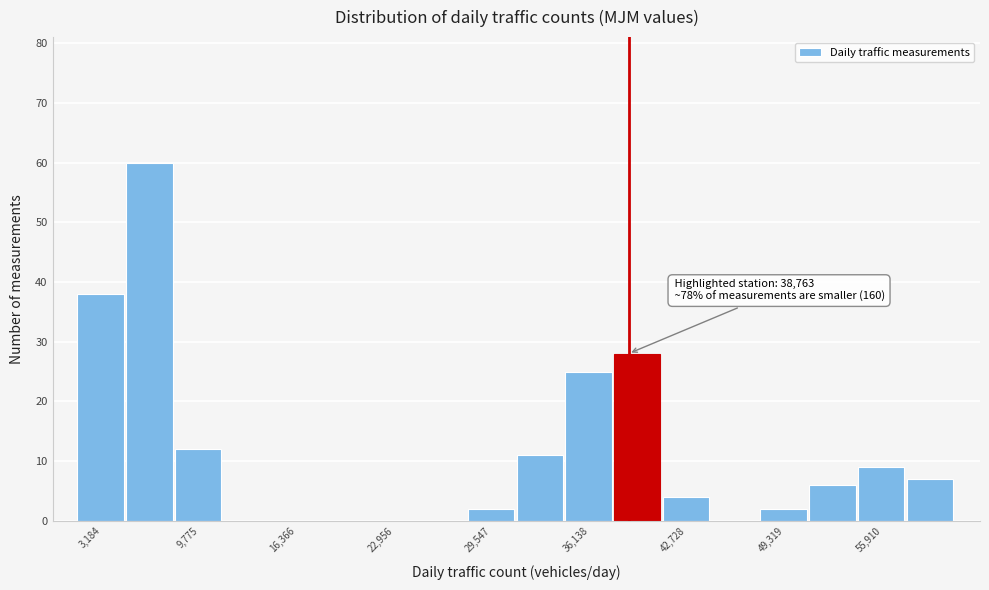

Read against the x-axis, roughly where is the centre of the tallest bar?

6000